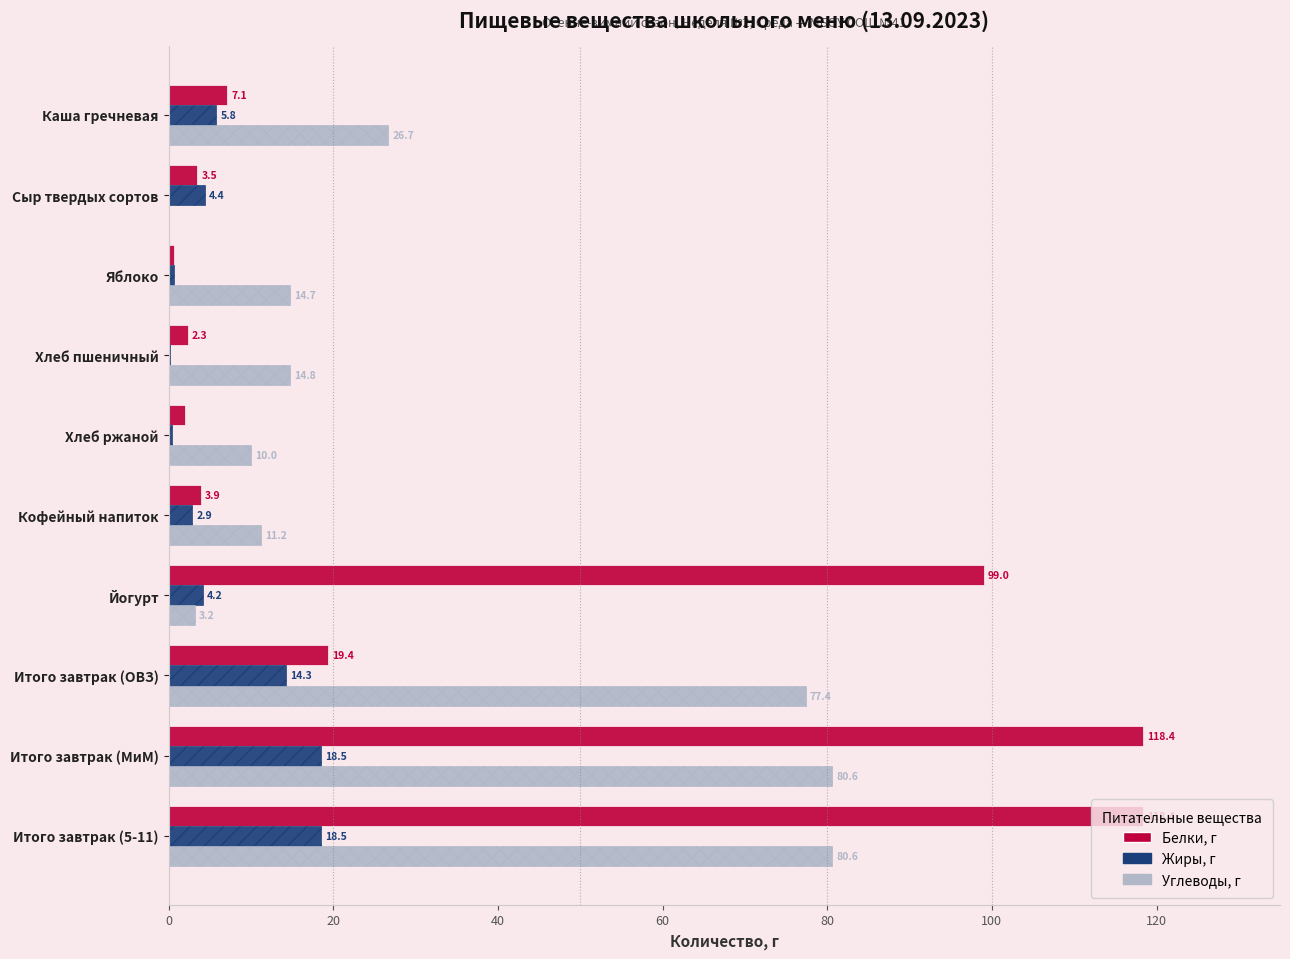

How many values in the Жиры, г series exceed 4?

6